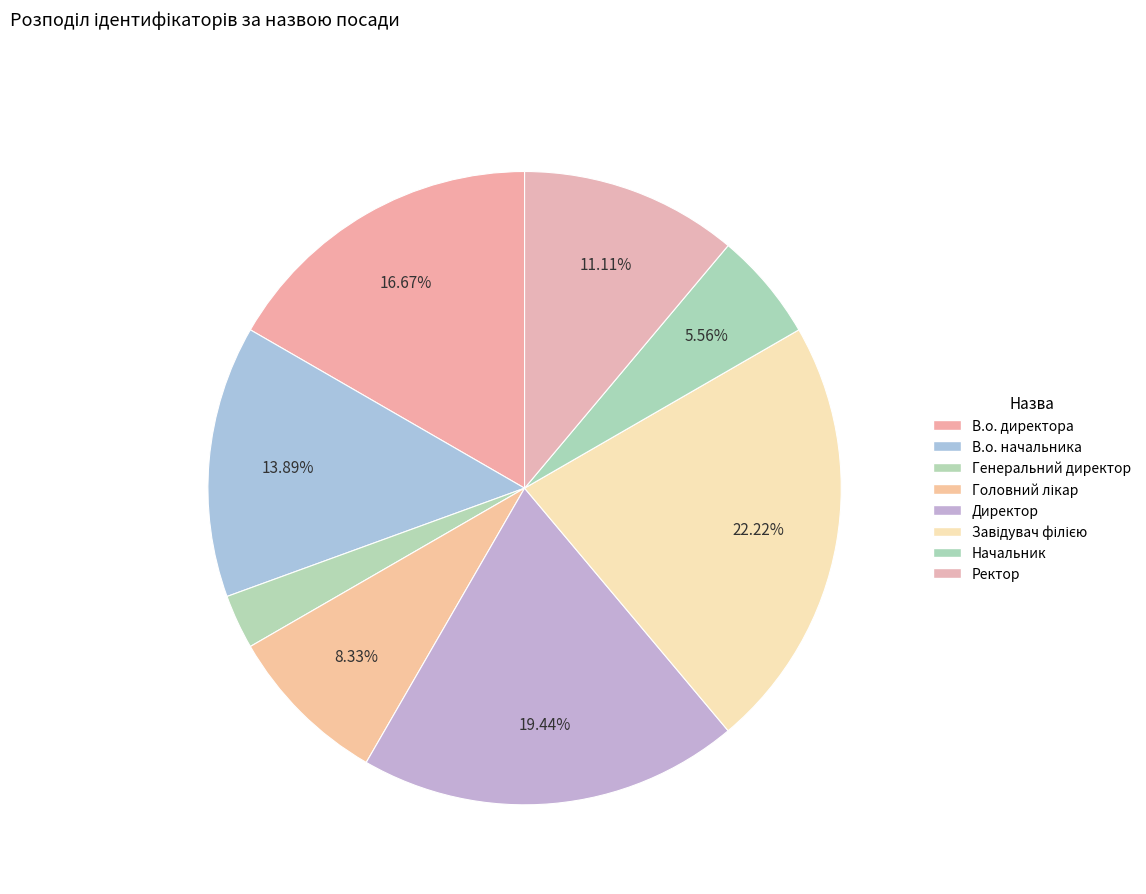

Which category has the smallest portion of the pie?

Генеральний директор